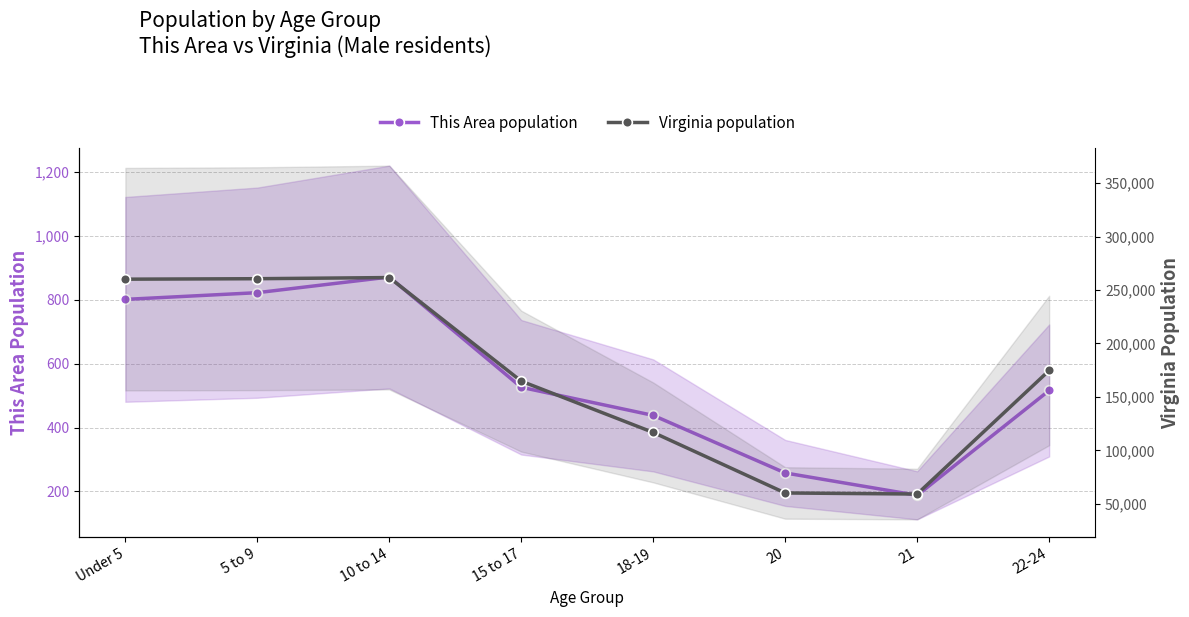

What is the minimum value shown in the chart?

188